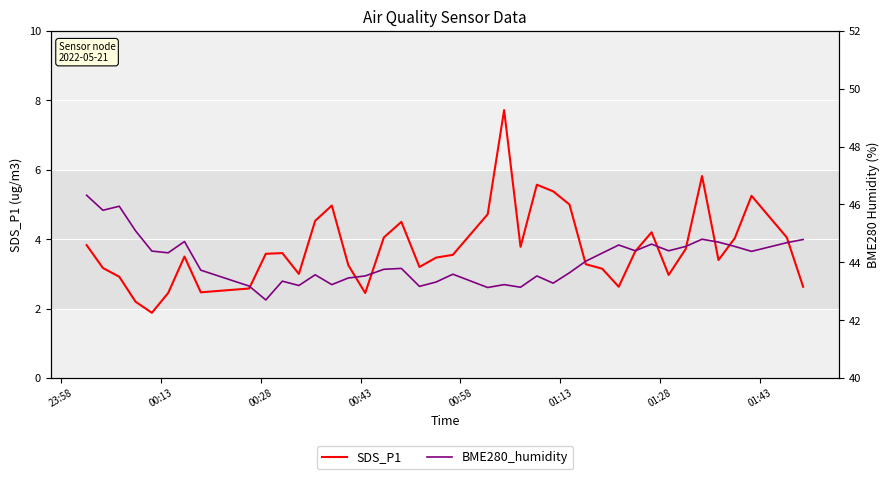

What is the minimum value shown in the chart?

1.9